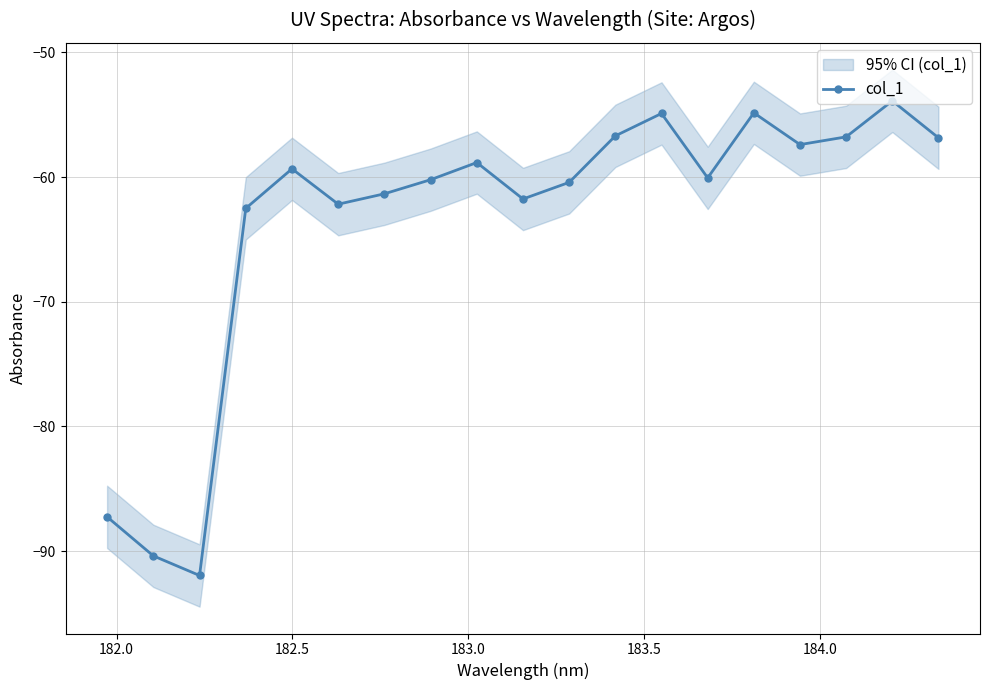

True or false: col_1 has more than 2 points higher than both neighbors.

True